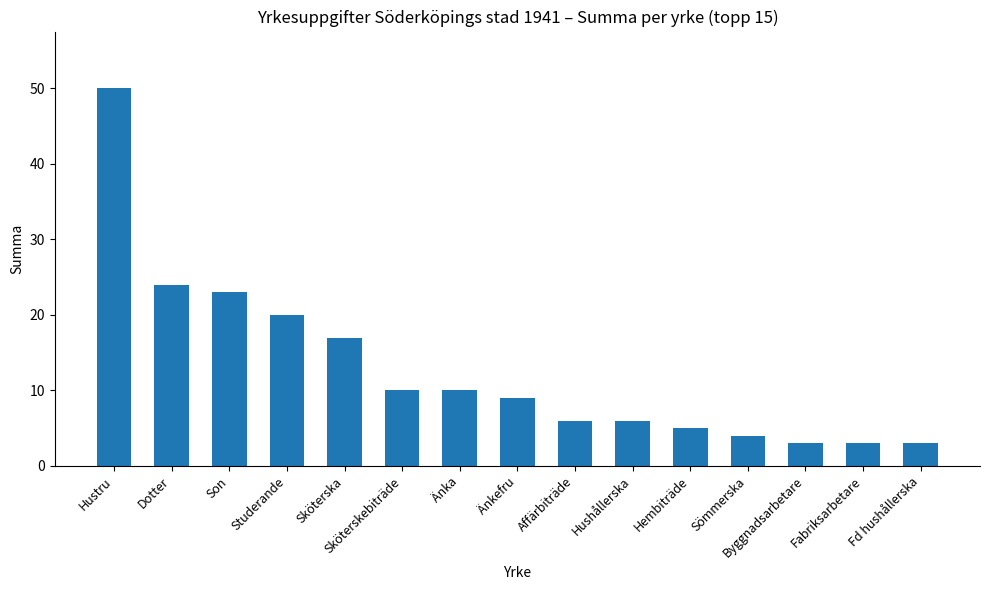

What value does the data have at Son?

23